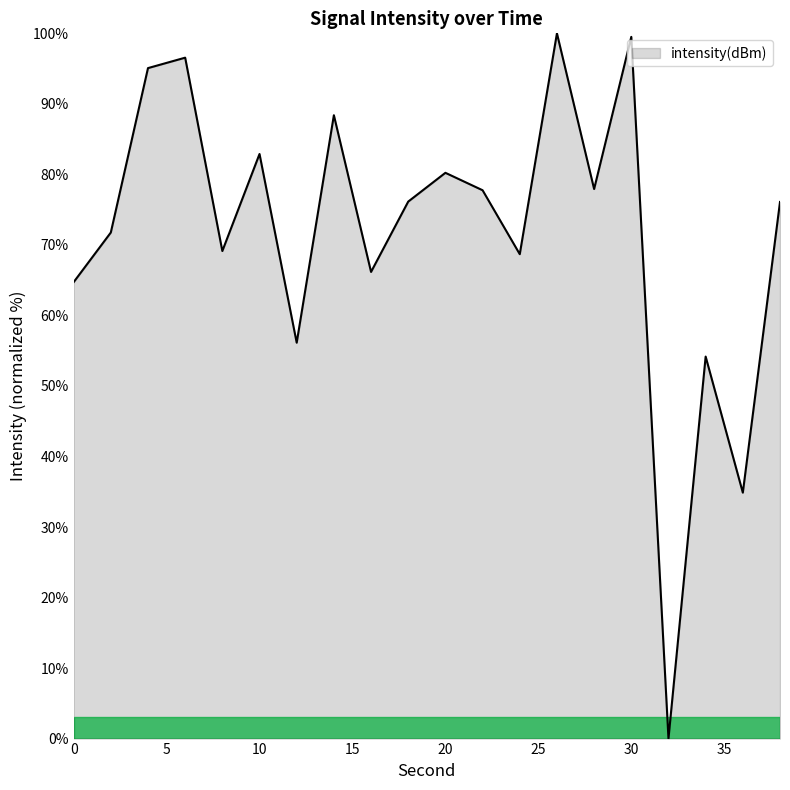

What is the maximum value shown in the chart?

100.0